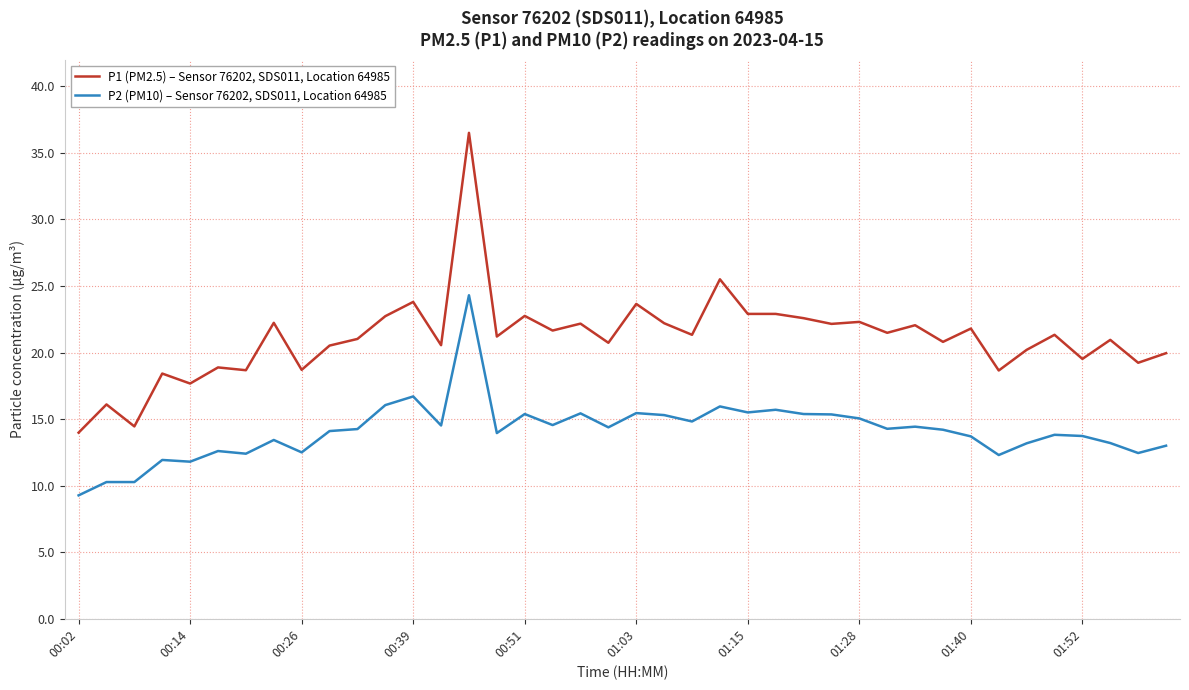

What is the average value of the P1 (PM2.5) – Sensor 76202, SDS011, Location 64985 series?

21.1